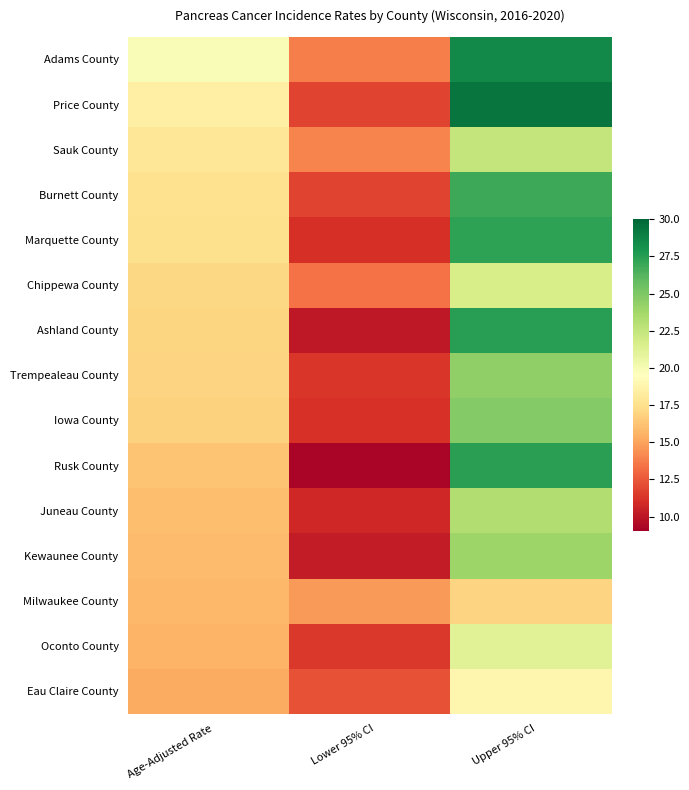

At how many categories does at least one series exceed 23?

1